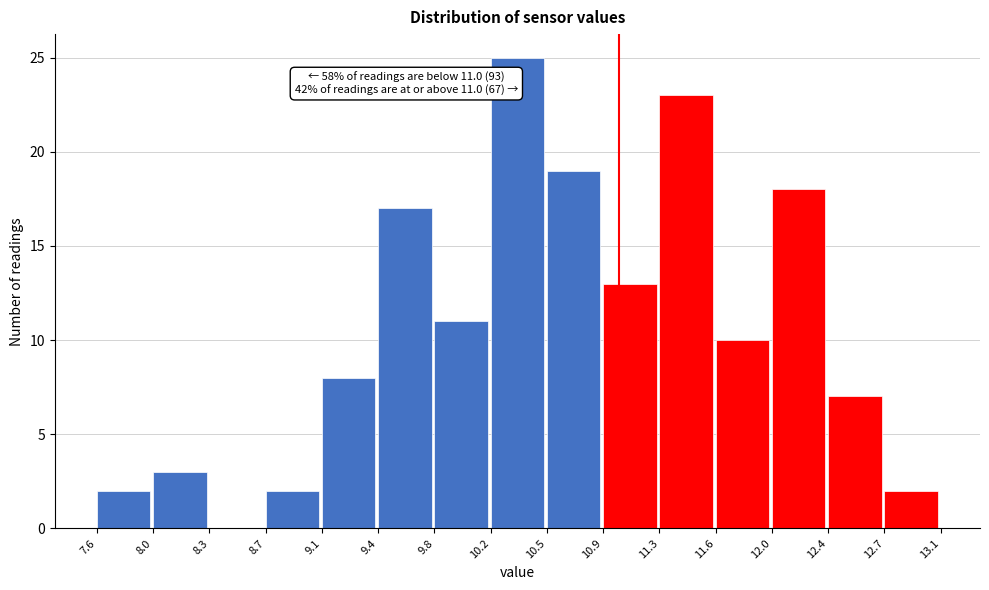

Over which range of the x-axis is the bar tallest?

10.2 to 10.5